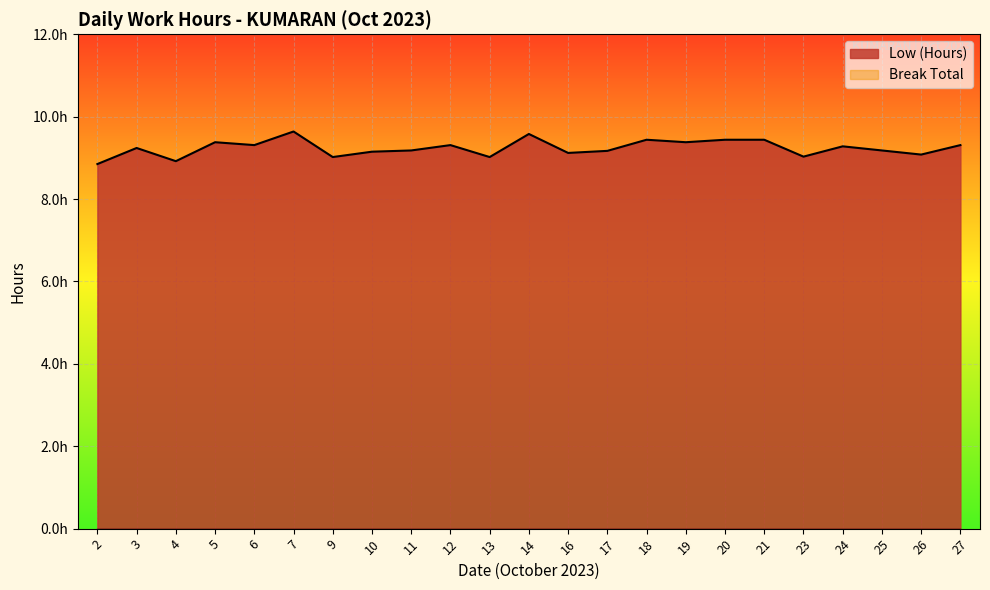

Between 4 and 17, which is larger?

17